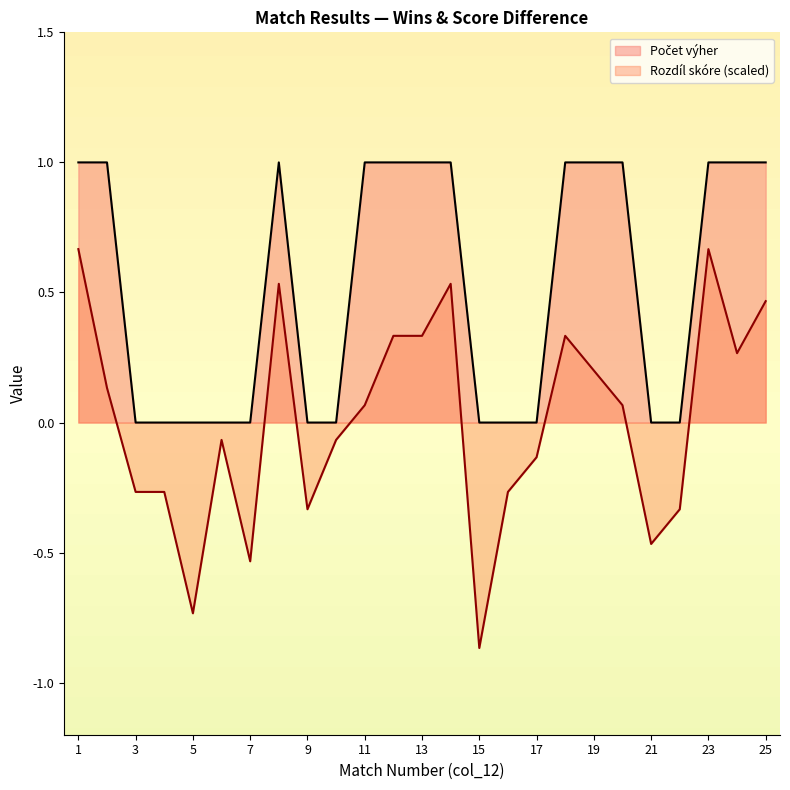

Does the chart have visible grid lines?

No